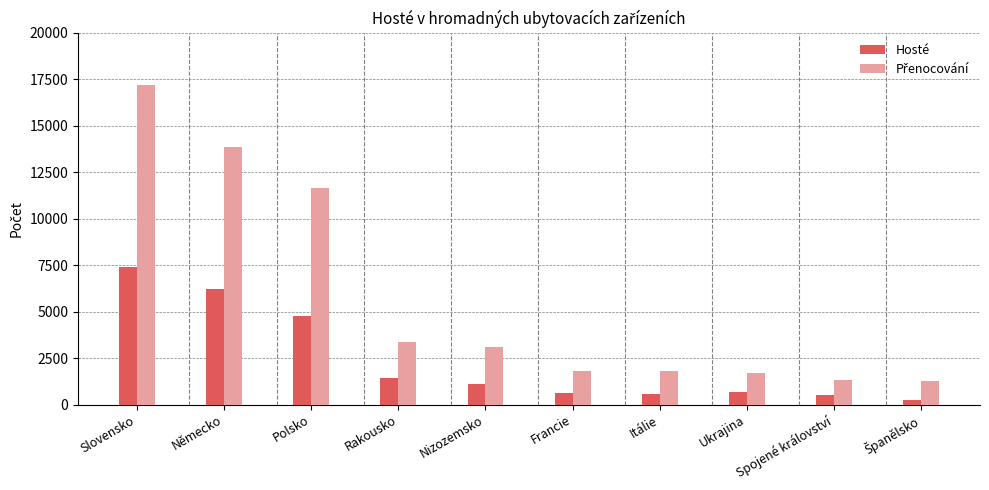

What is the total value across all series at Spojené království?

1810